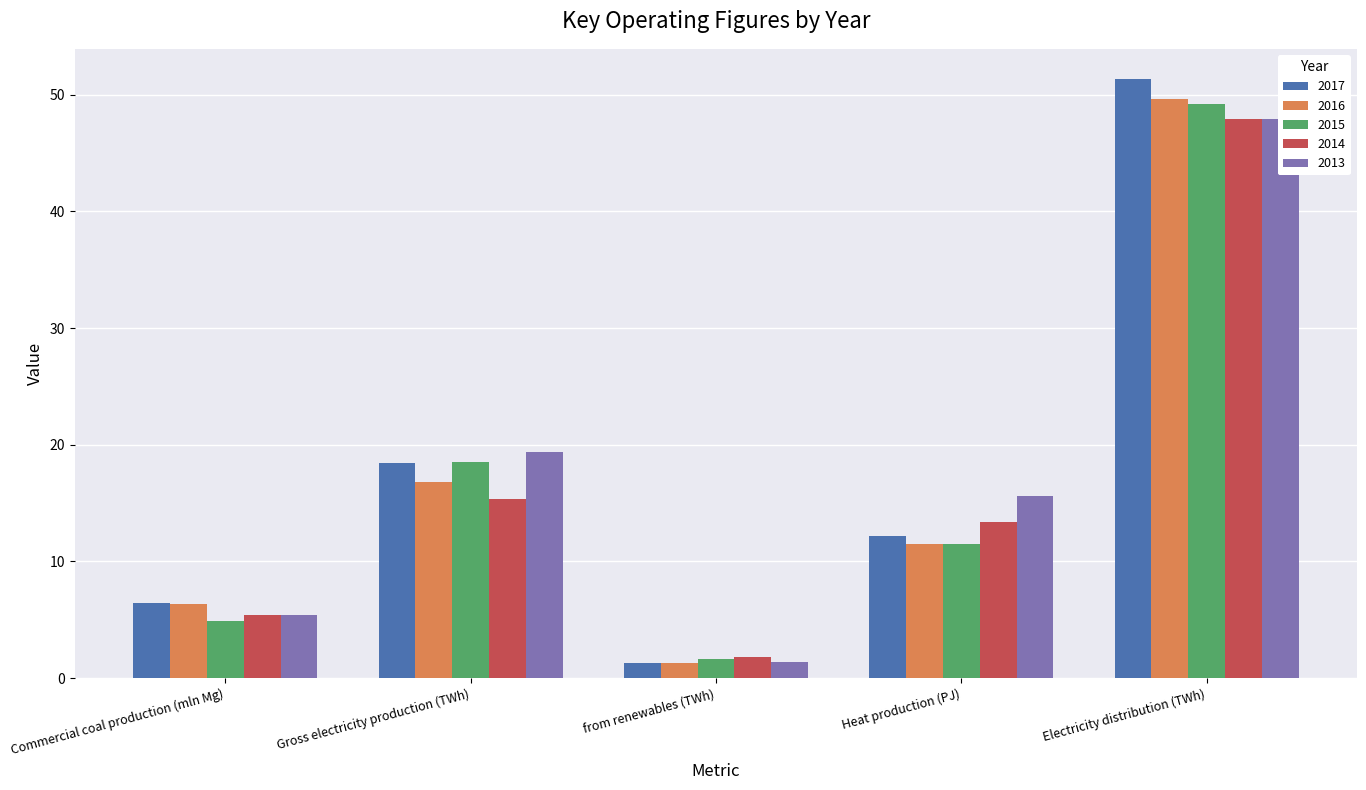

Is the value of 2015 at Gross electricity production (TWh) greater than the value of 2014 at Commercial coal production (mln Mg)?

Yes